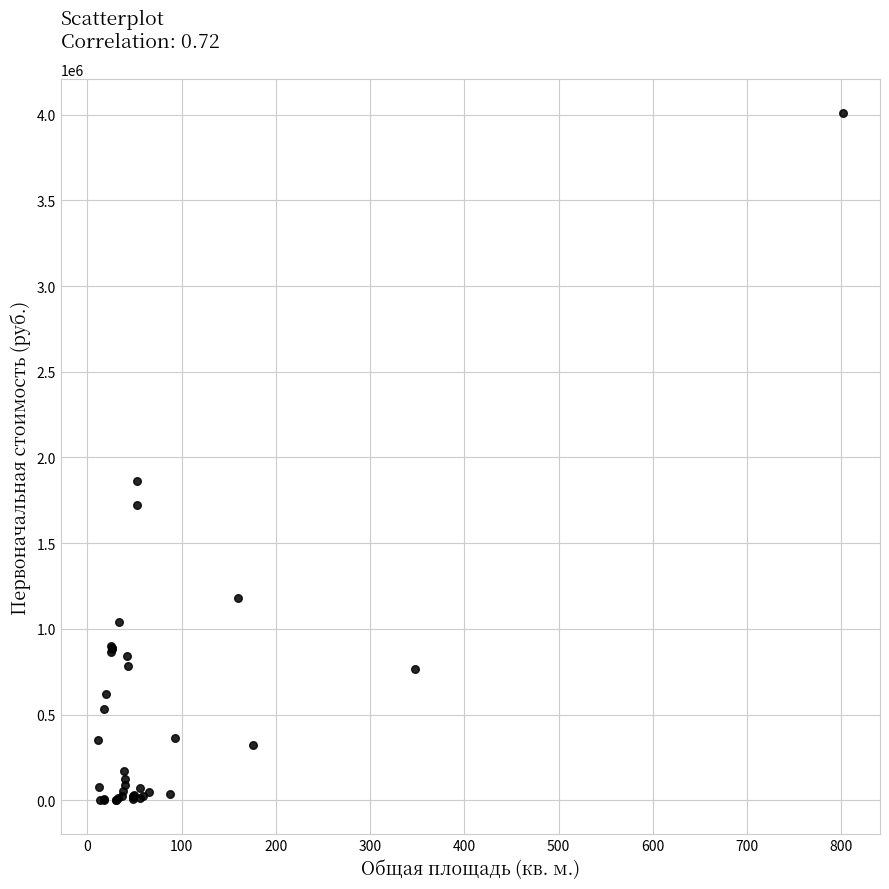

What Y value in the scatter plot is closest to 2004205?

1860710.0